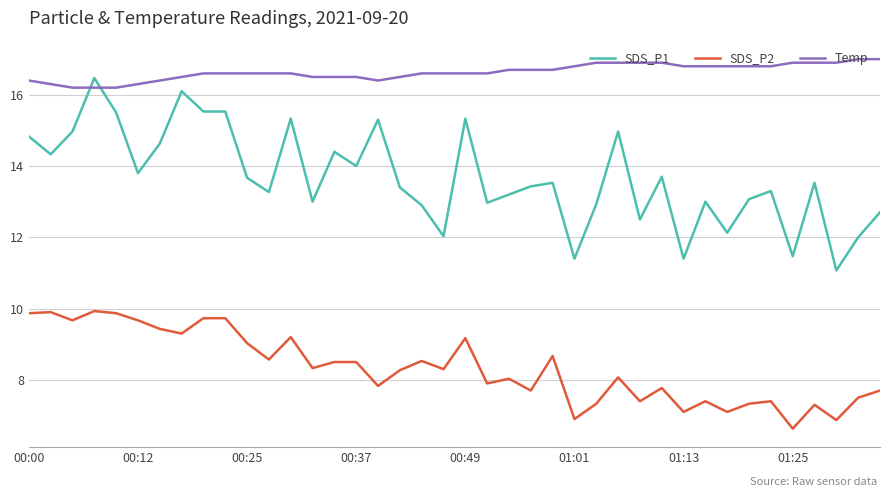

Which series has the widest spread of values?

SDS_P1